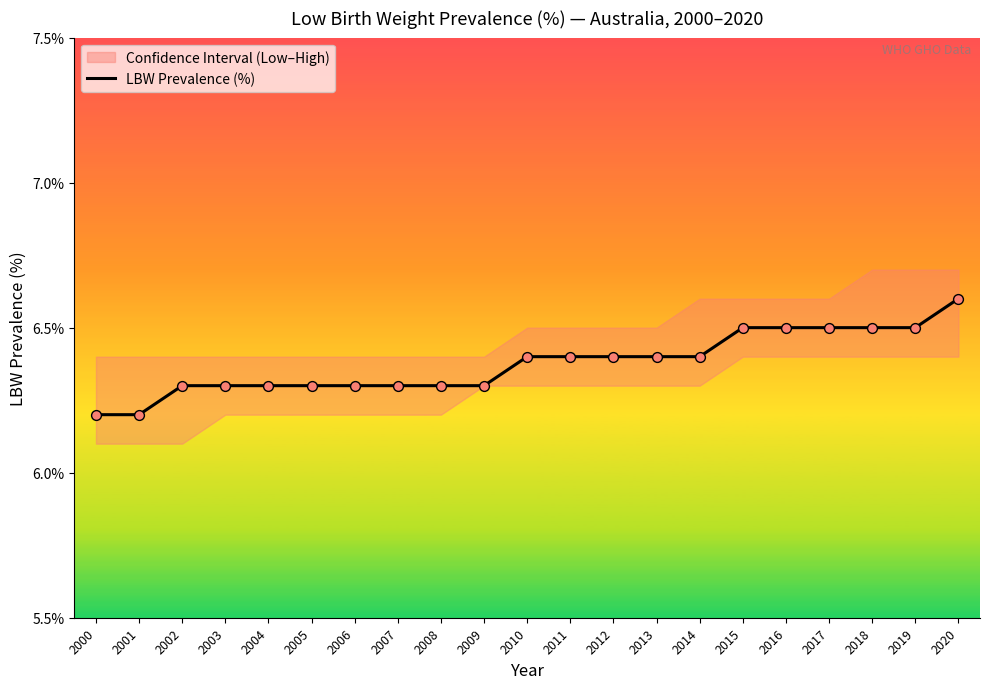

What is the ratio of the value at 2011 to the value at 2005?

1.0